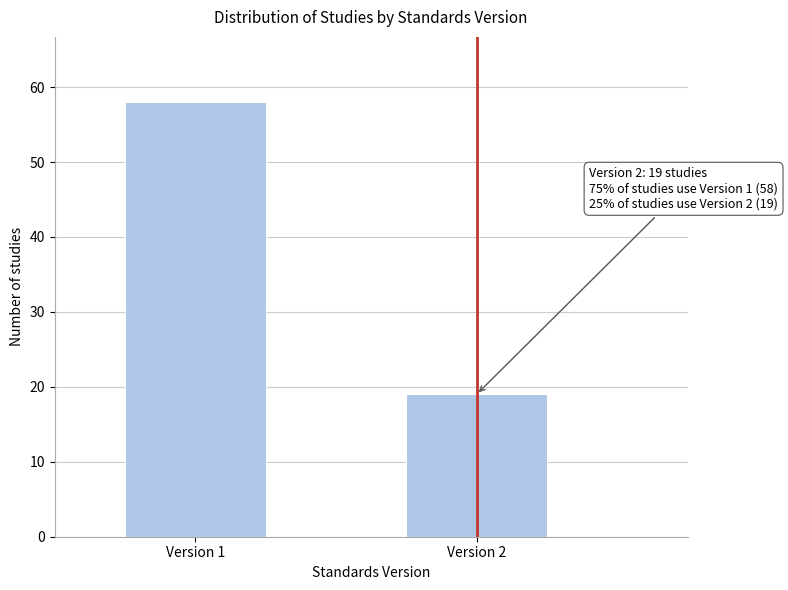

Reading left to right, list all the values displayed in this chart.

58	19